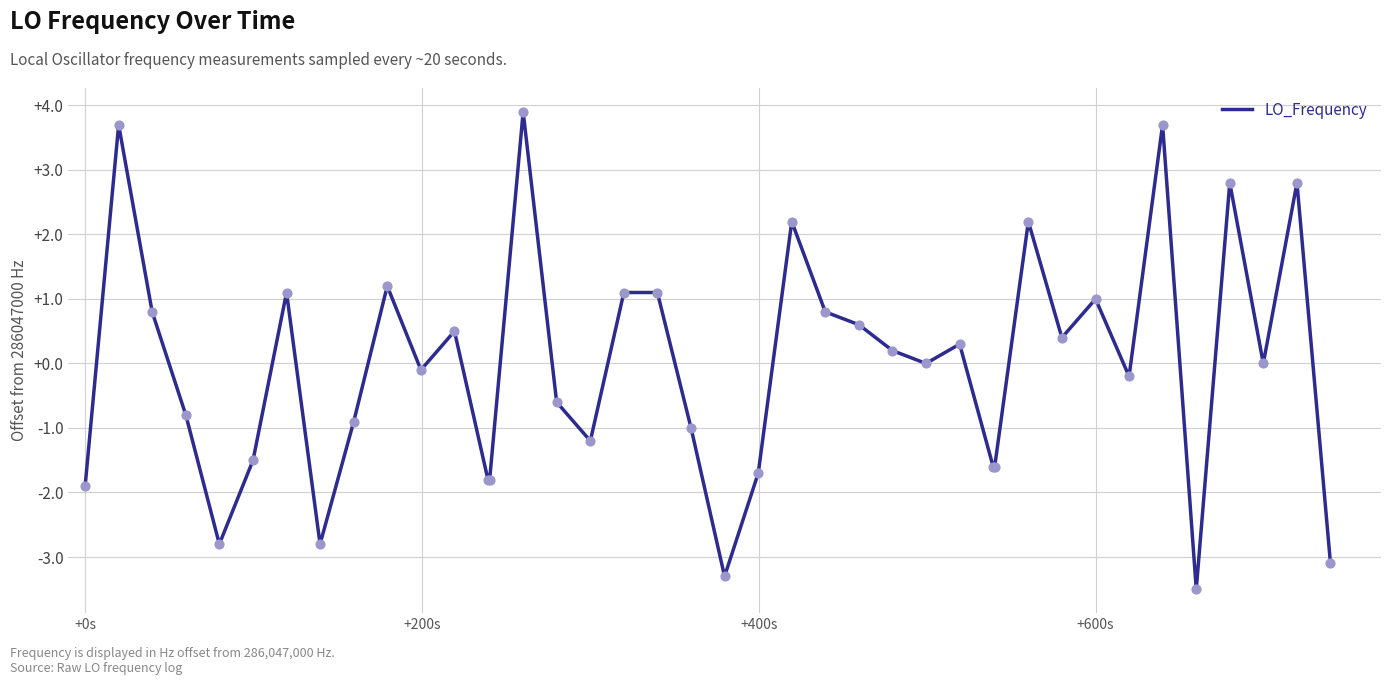

What is the difference between the maximum and minimum values?

7.4